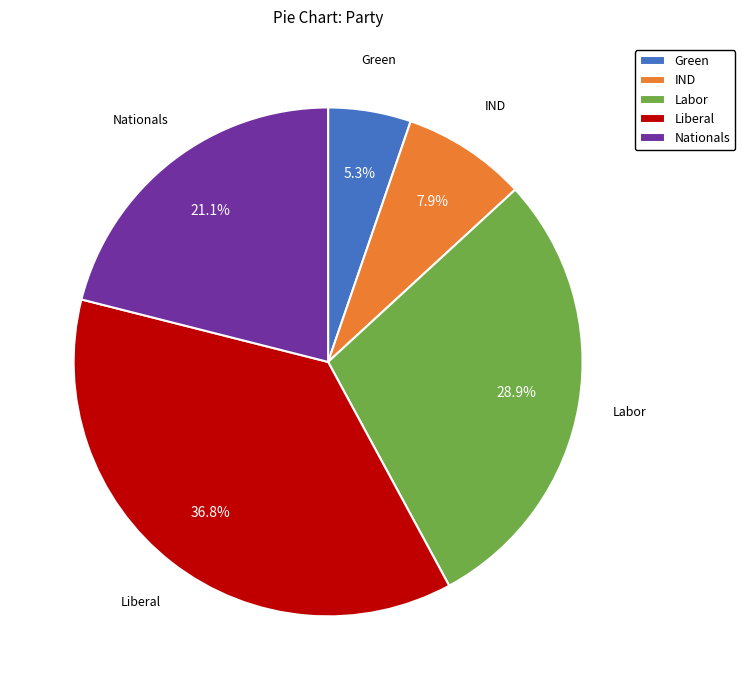

Count the number of slices in the pie.

5